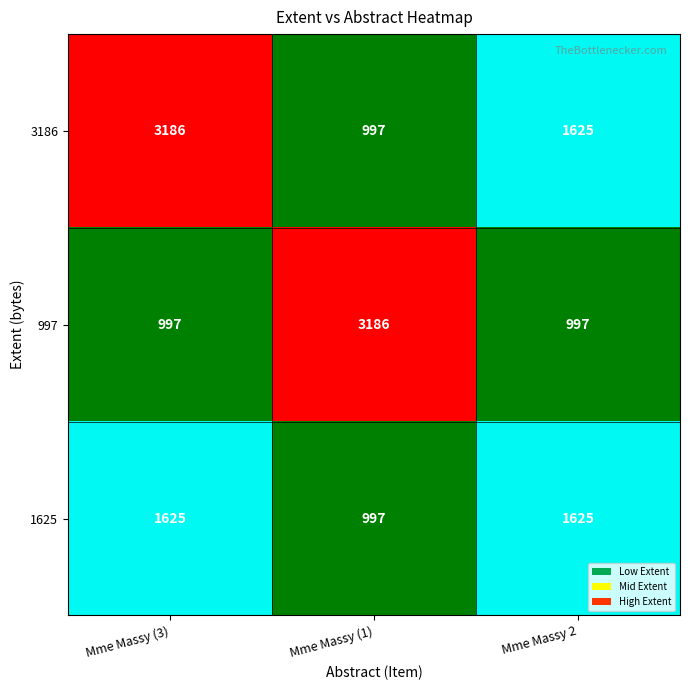

At which label does 3186 first exceed 1625?

Mme Massy (3)